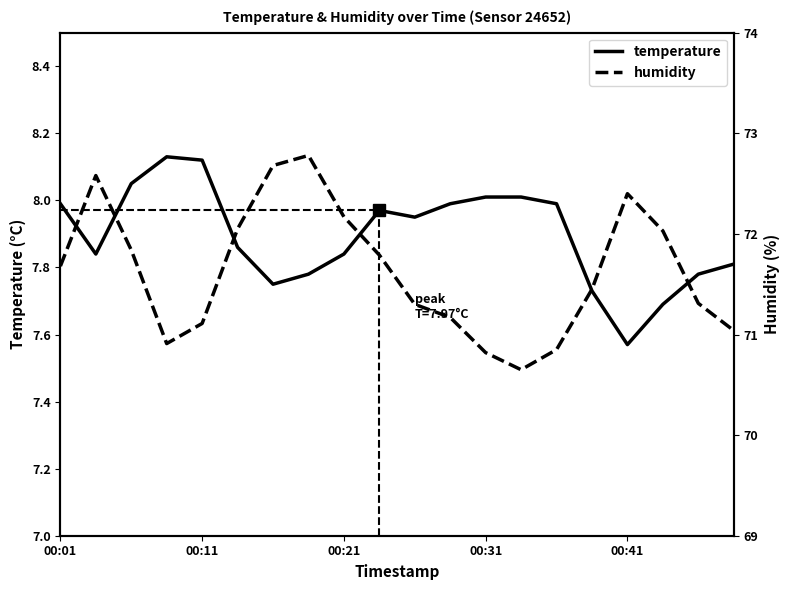

True or false: temperature has a value of 13.3 at 00:41.

False